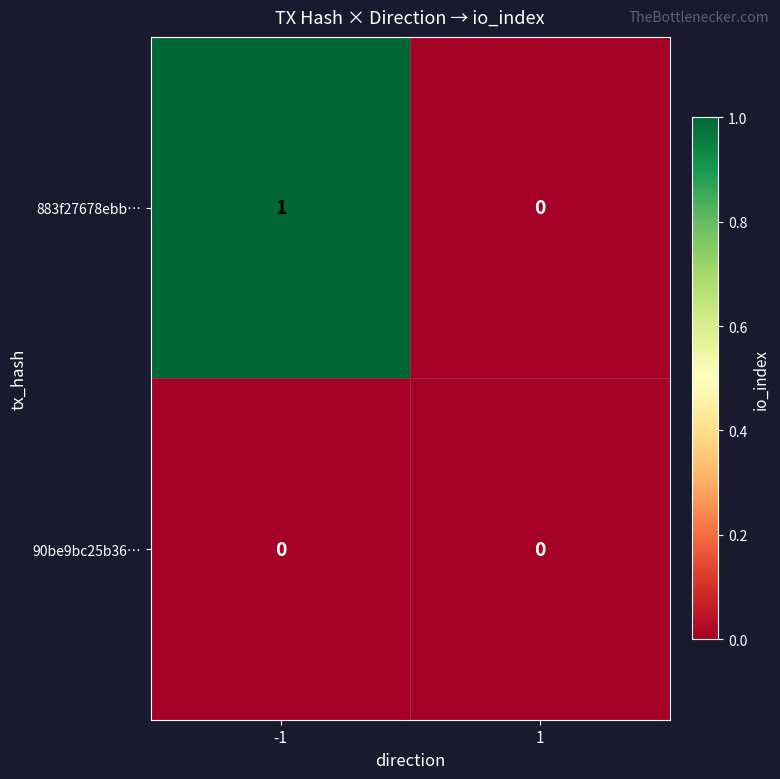

List the series in order of their peak value, highest first.

883f27678ebb…, 90be9bc25b36…